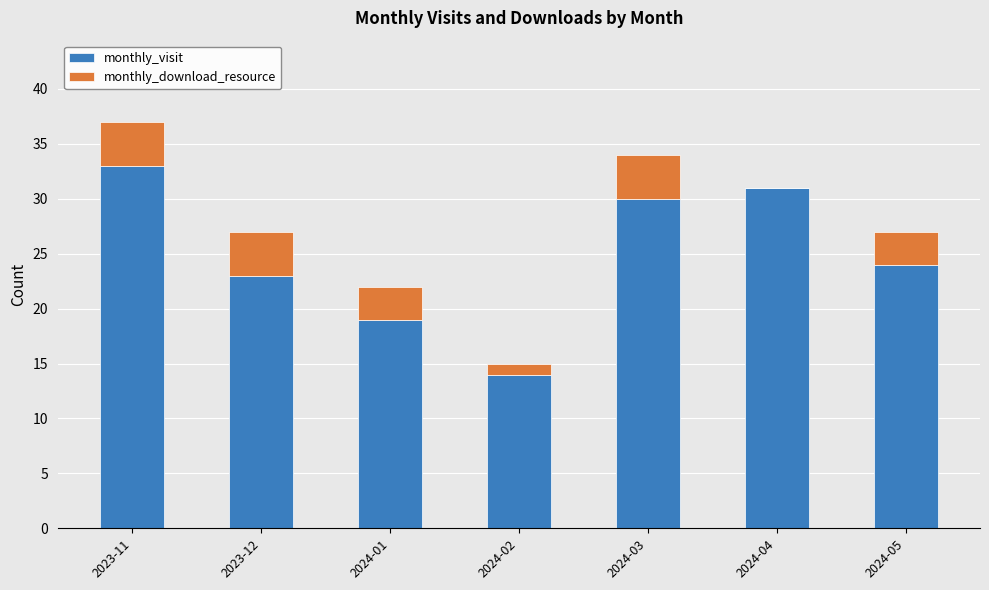

The monthly_visit series shows 41 at 2024-03. True or false?

False